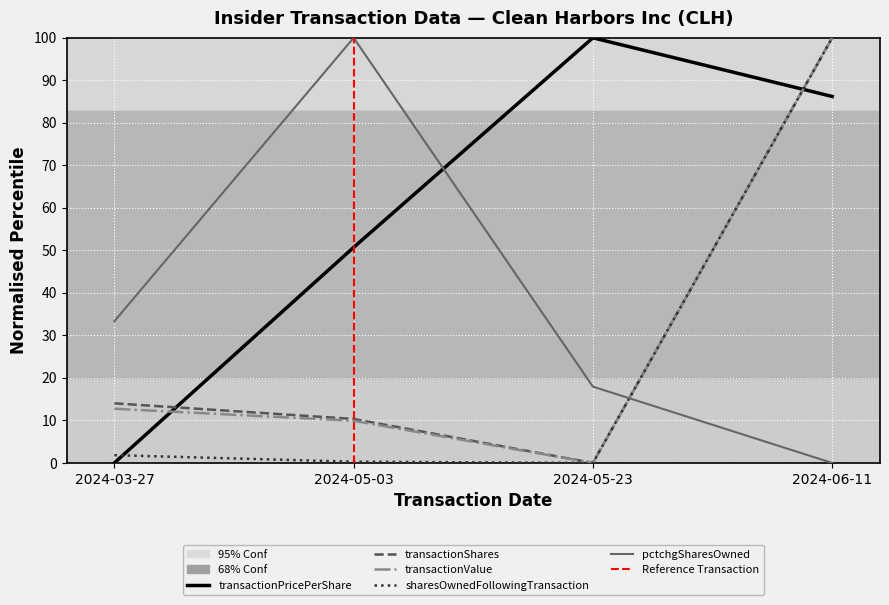

Where do transactionPricePerShare and transactionShares first cross each other?

2024-03-27 and 2024-05-03